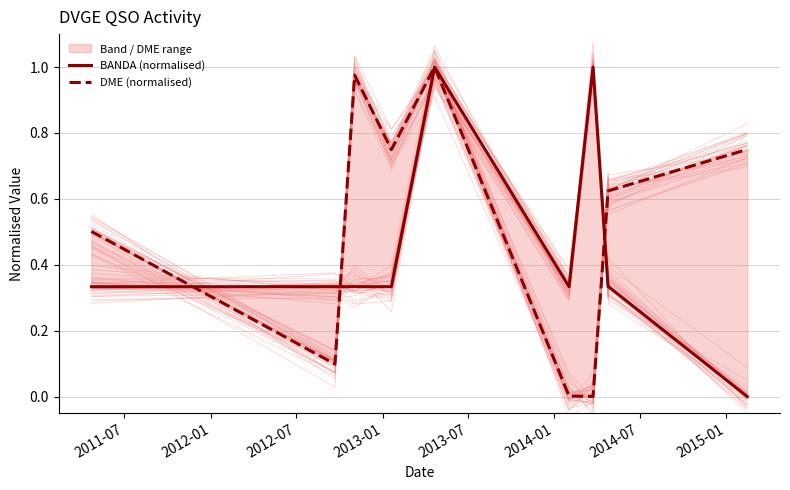

What is the spread (max minus min) of values at 2014-01?

0.3